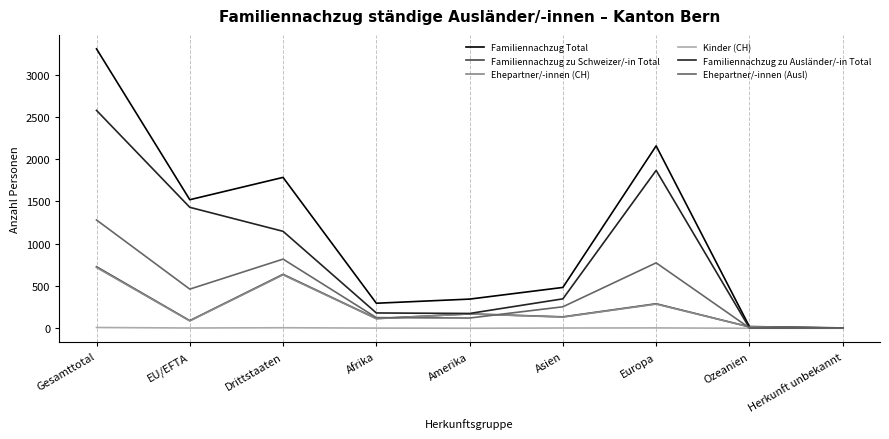

True or false: Familiennachzug Total has a value of 1521 at EU/EFTA.

True